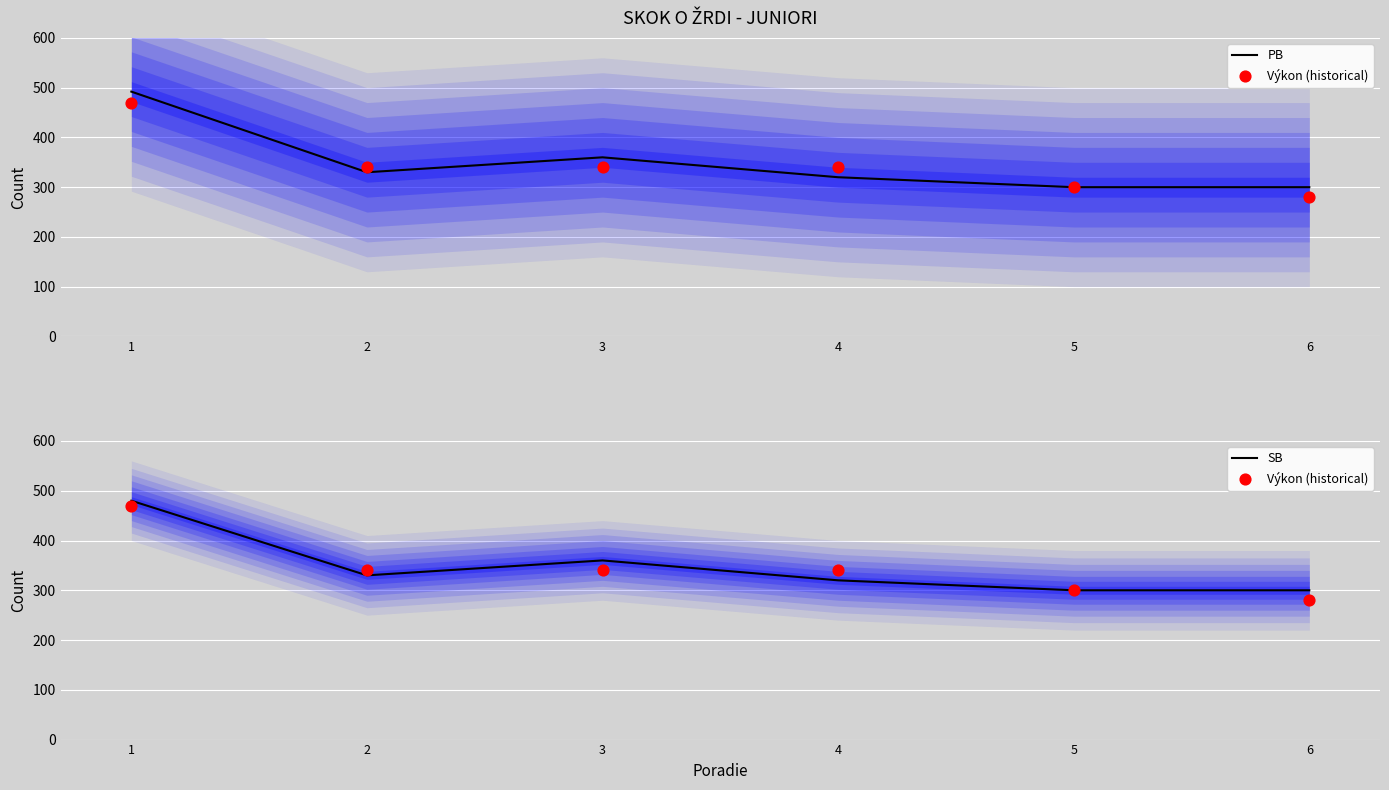

At which category is the sum across all series the highest?

1